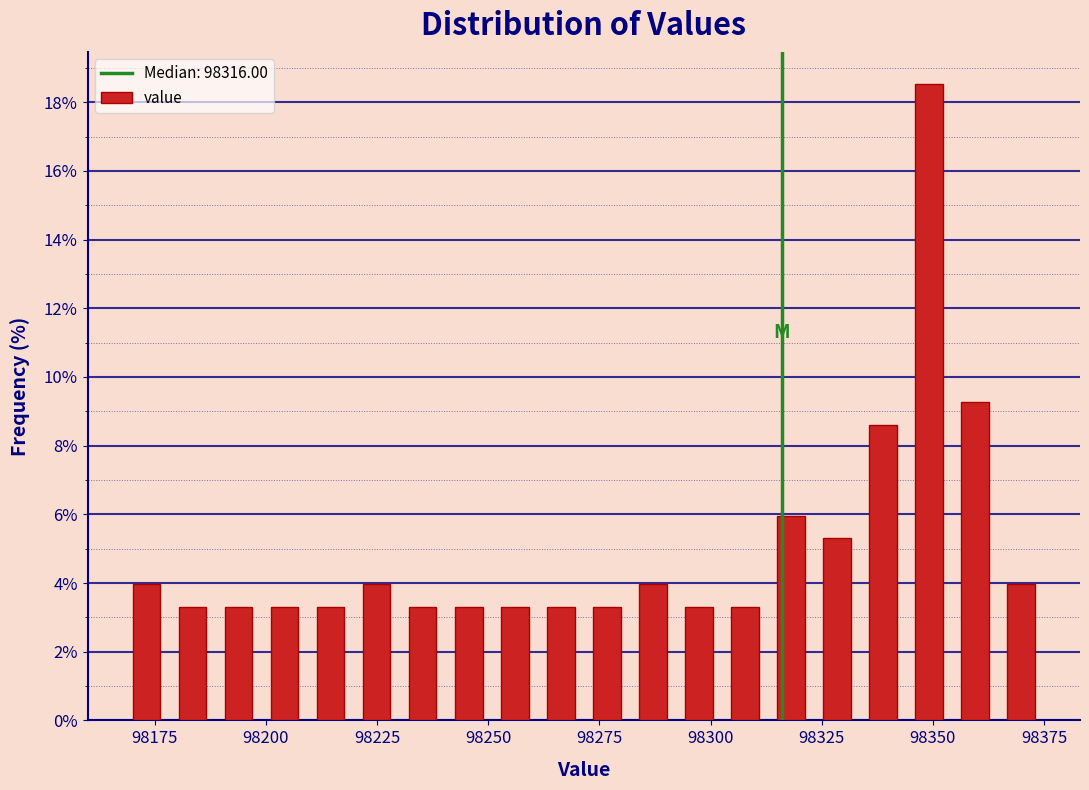

Around what value on the x-axis is the tallest bar? Give the approximate position of its centre, as read against the axis.

98350